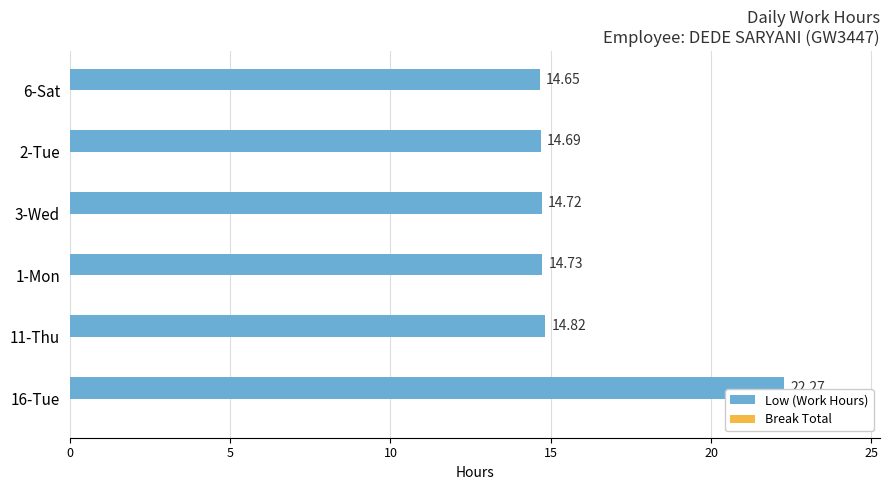

What is the ratio of the value at 11-Thu to the value at 1-Mon?

1.0